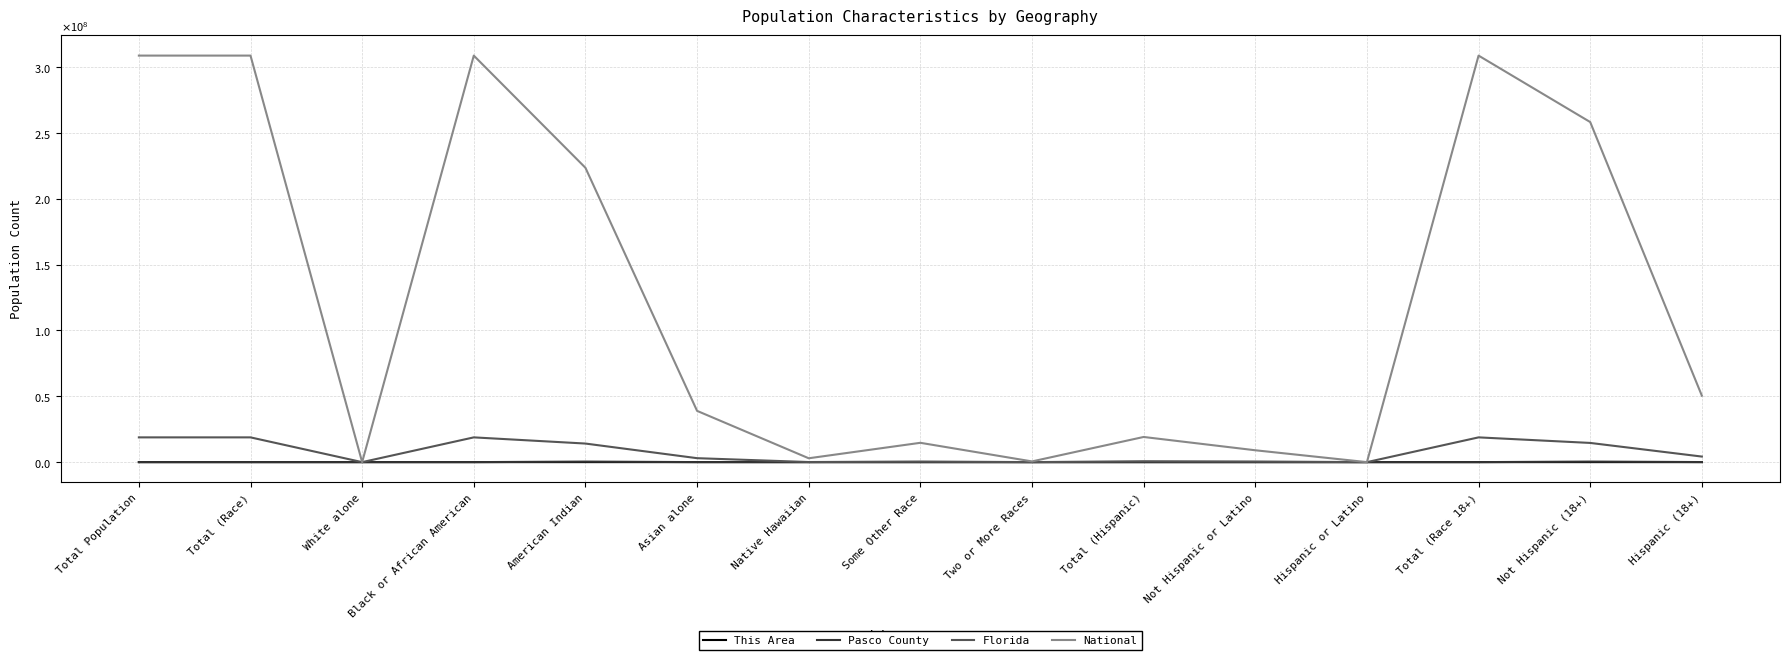

Where is the first local minimum for National?

White alone